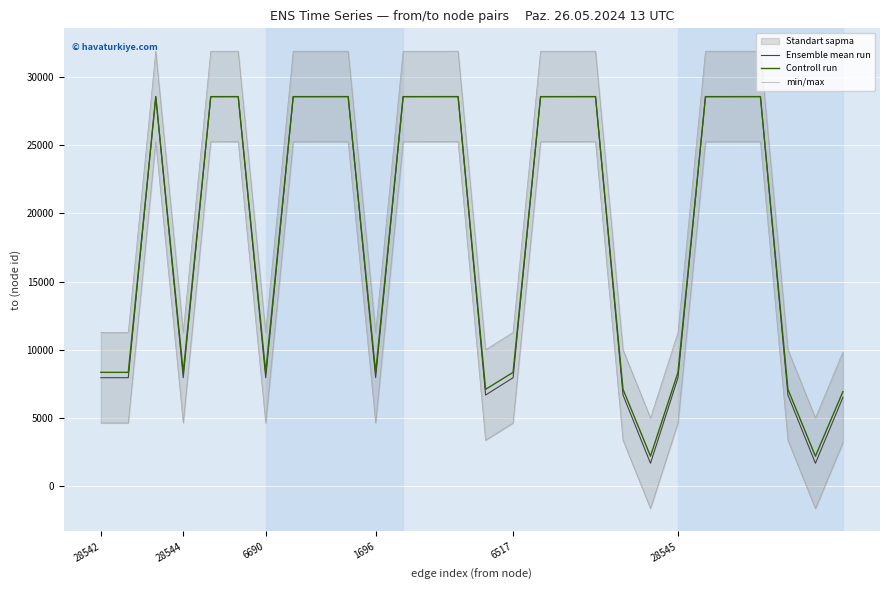

What is the value of the min/max point at the 15th from the left?

10004.0